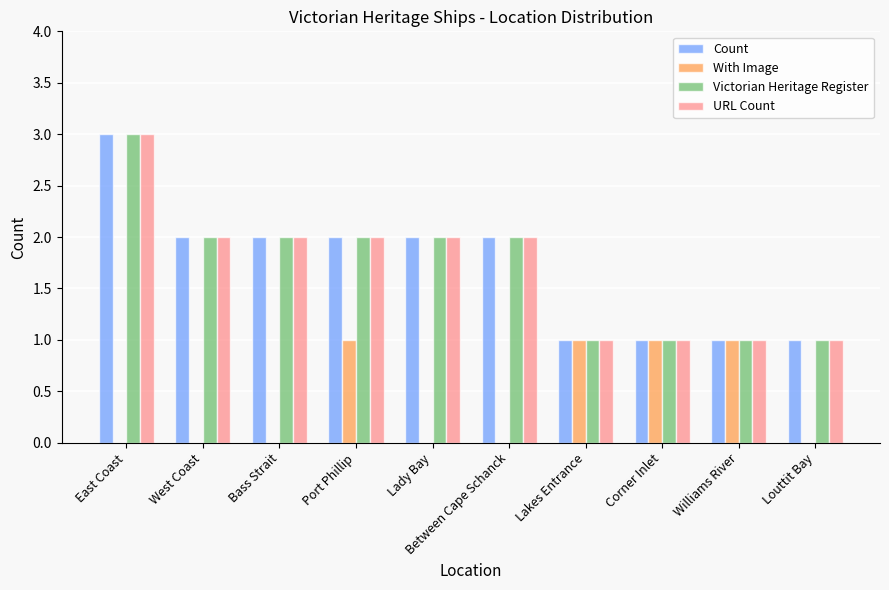

Reading left to right, list all the values displayed in this chart.

Count: 3	2	2	2	2	2	1	1	1	1
With Image: 0	0	0	1	0	0	1	1	1	0
Victorian Heritage Register: 3	2	2	2	2	2	1	1	1	1
URL Count: 3	2	2	2	2	2	1	1	1	1